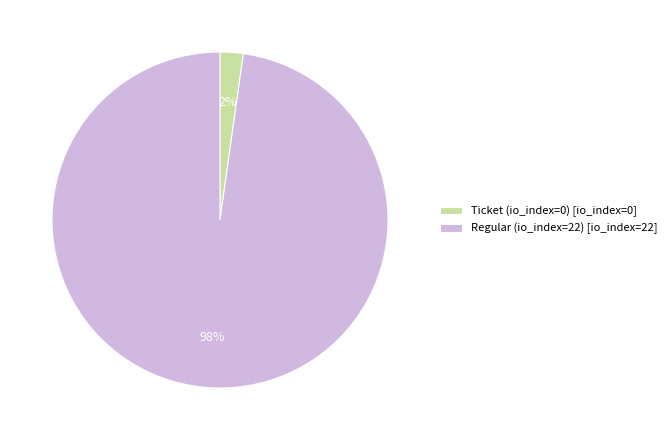

To the nearest percent, what is the difference between the largest and smallest slice percentages?

96%